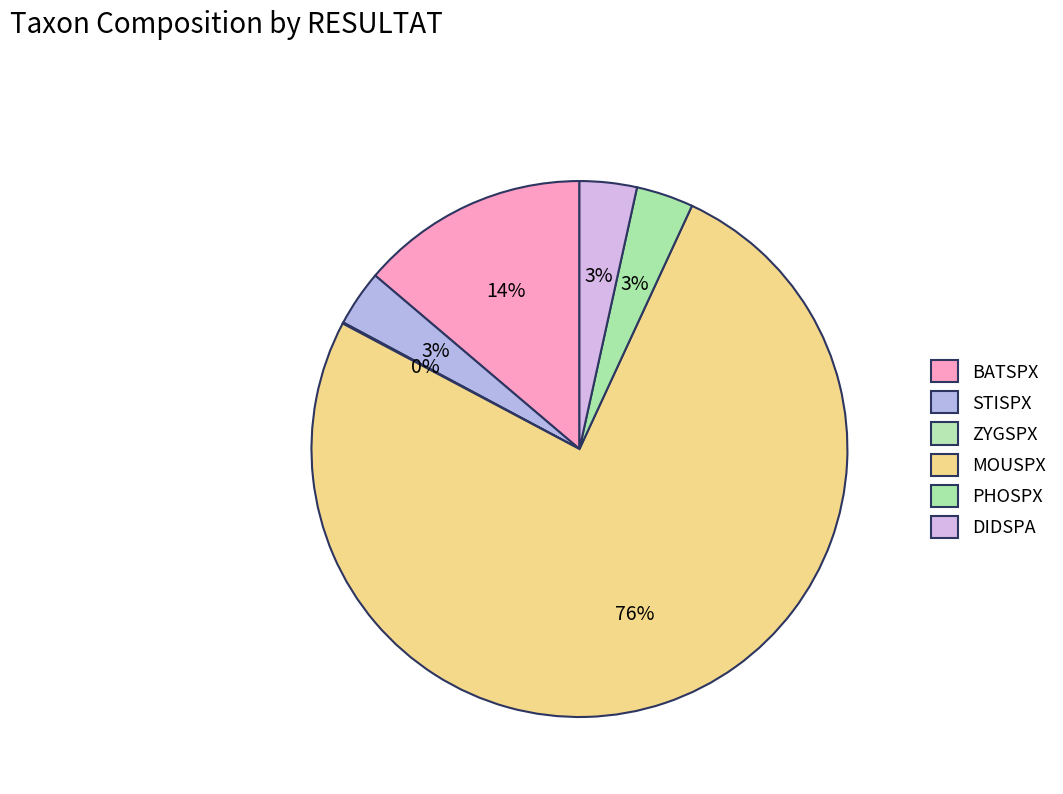

How many segments does this pie chart have?

6